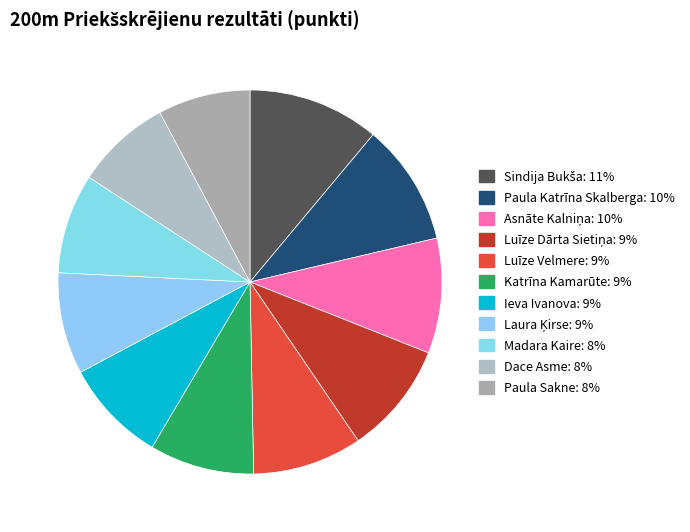

What portion of the pie excludes Luīze Dārta Sietiņa?

90.5%